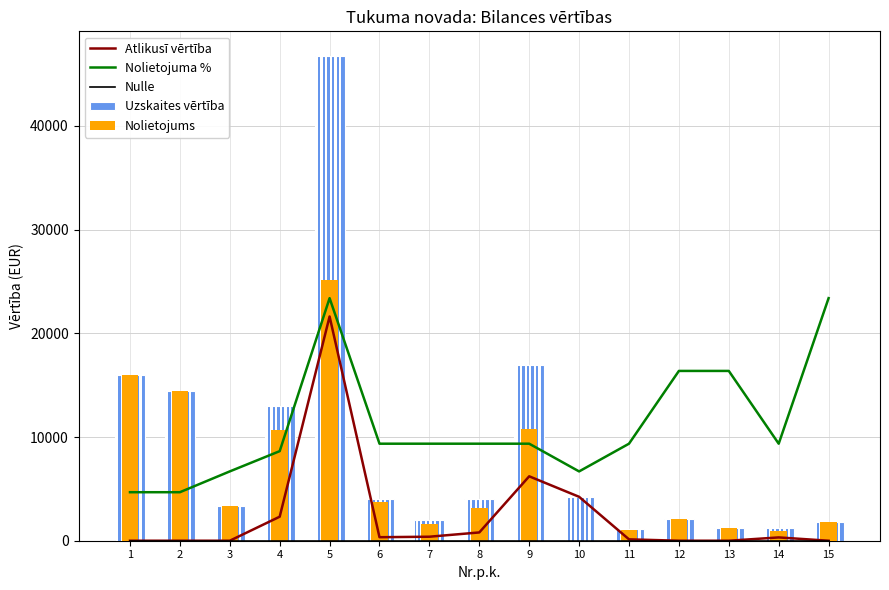

Rank the series at 11 from highest to lowest value.

Nolietojuma %, Uzskaites vērtība, Nolietojums, Atlikusī vērtība, Nulle